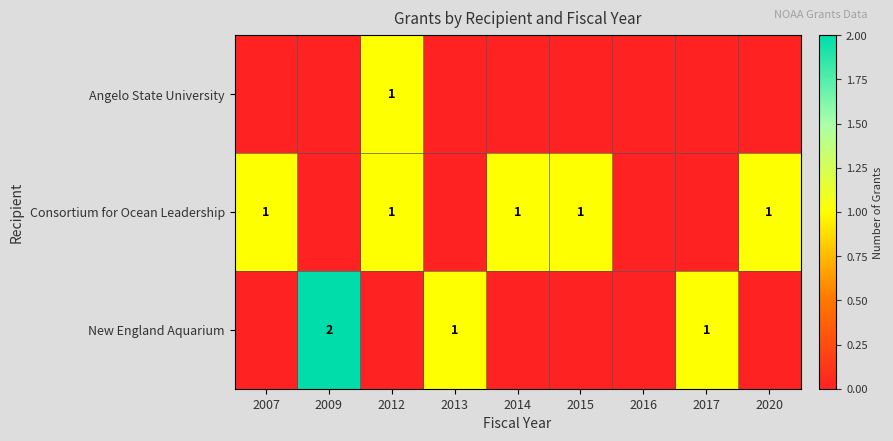

The New England Aquarium series shows 1 at 2009. True or false?

False